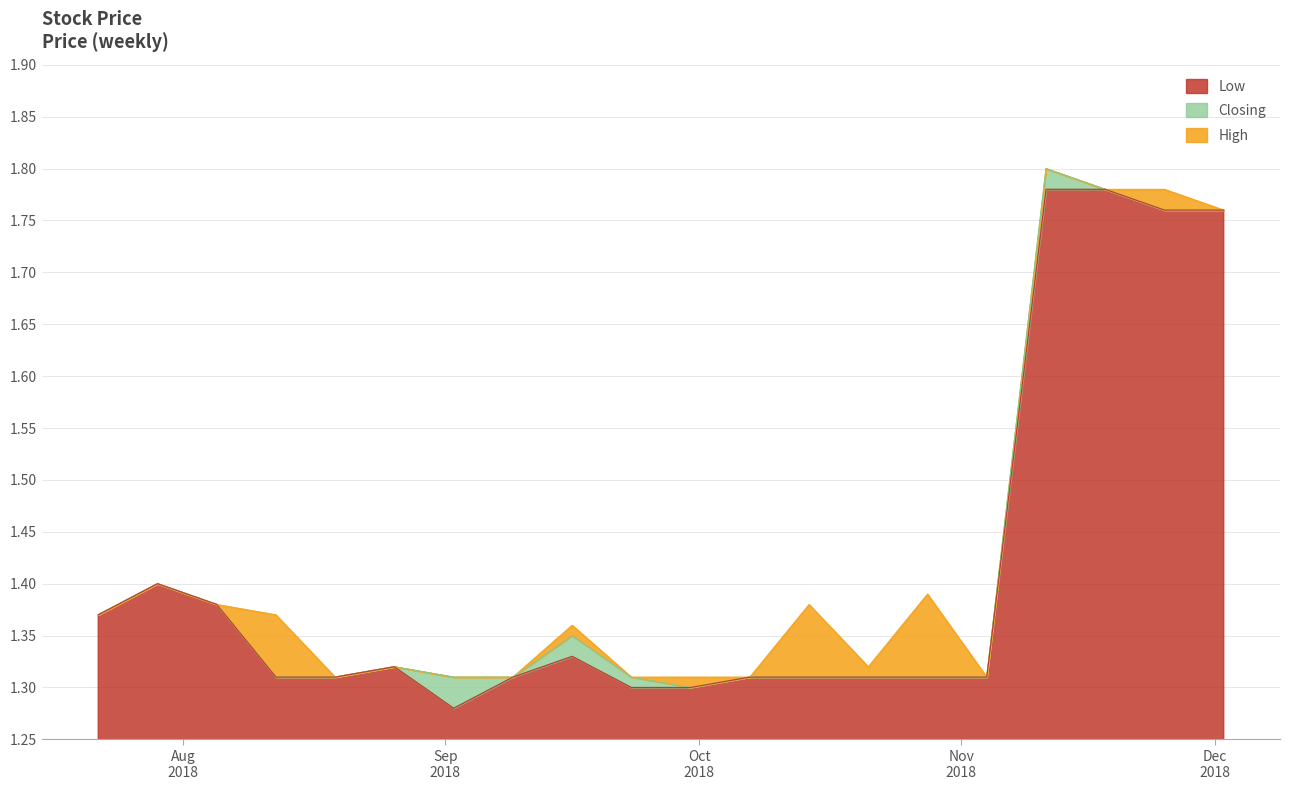

In Closing, how many points are higher than both neighbors (excluding endpoints)?

4